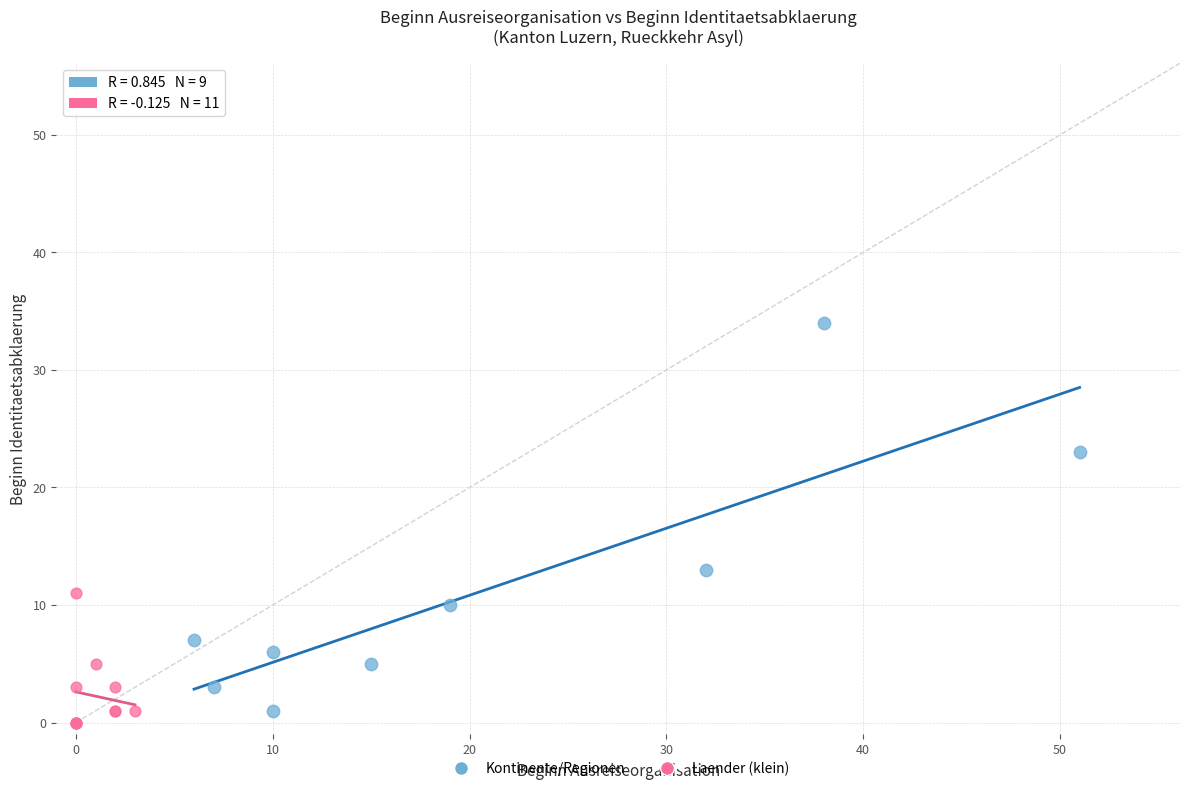

Which series reaches the maximum Y coordinate?

Kontinente/Regionen